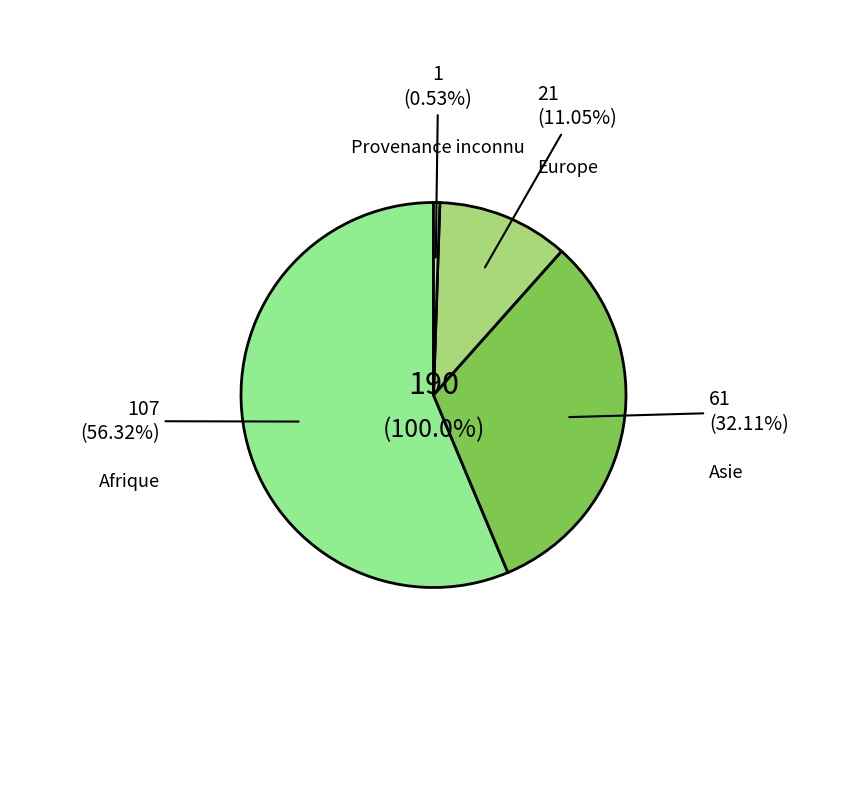

Rank the categories by value from lowest to highest.

Provenance inconnu, Europe, Asie, Afrique